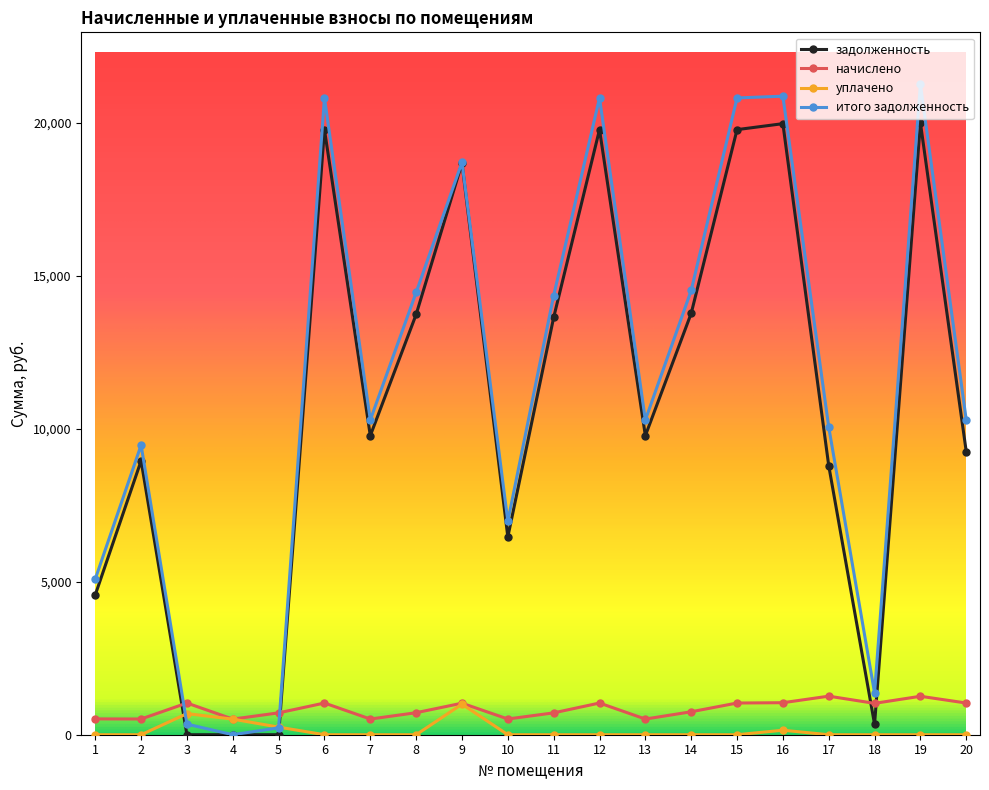

Rank the series at 3 from highest to lowest value.

начислено, уплачено, итого задолженность, задолженность